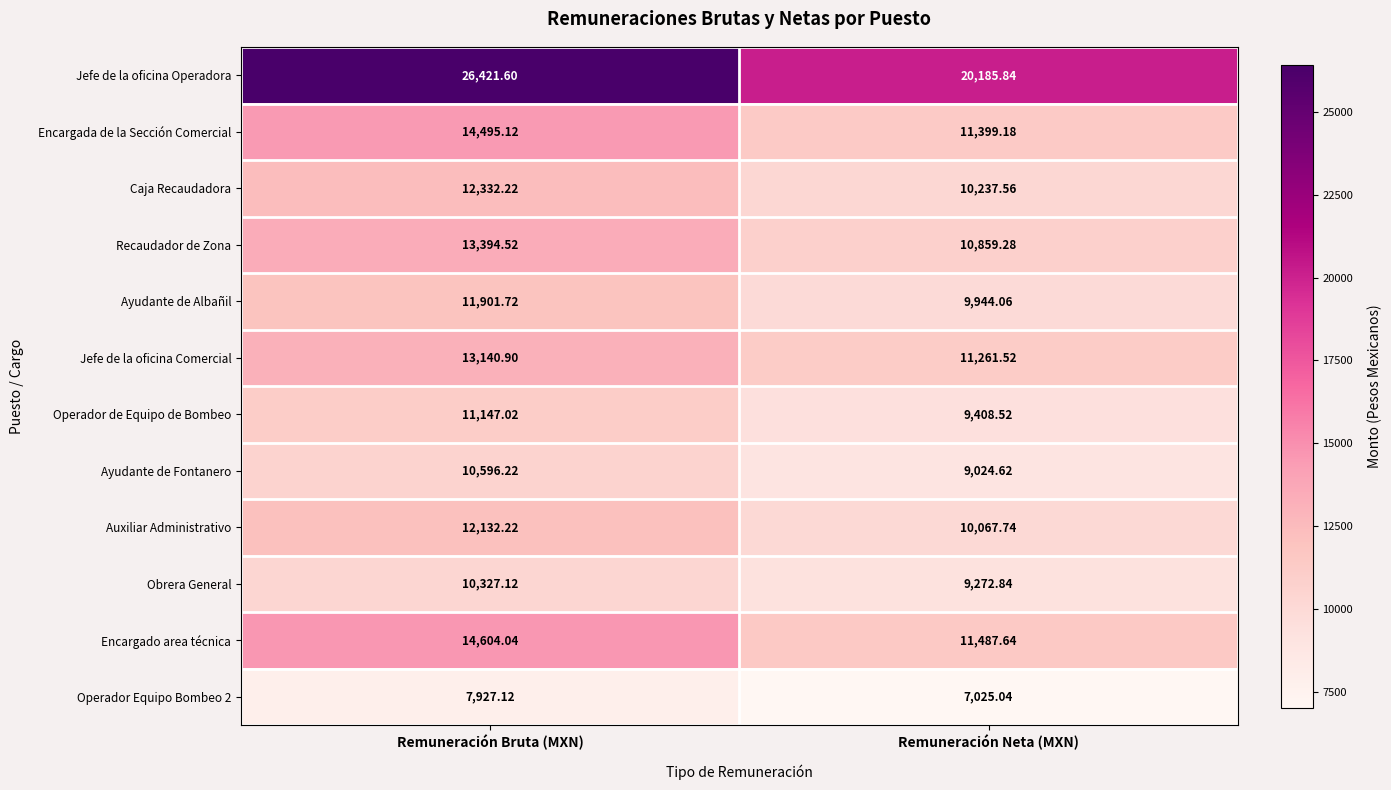

Where is Obrera General nearest to the value 9799?

Remuneración Neta (MXN)